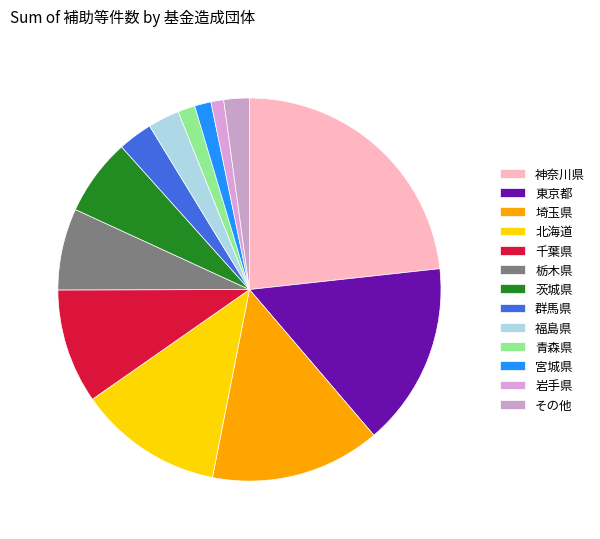

How many slices are in this pie chart?

13